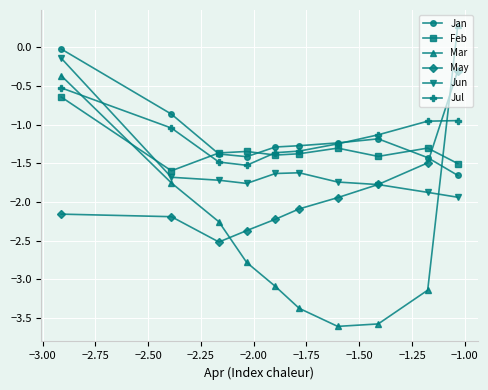

What is the lowest value of the May series?

-2.5